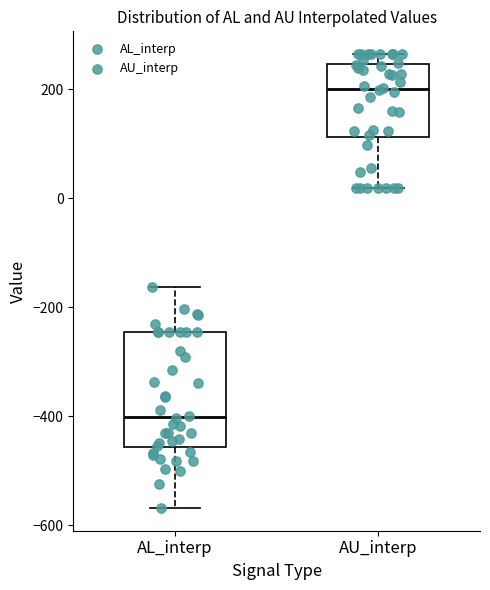

Which box is the tallest, from its lower edge to its upper edge?

AL_interp